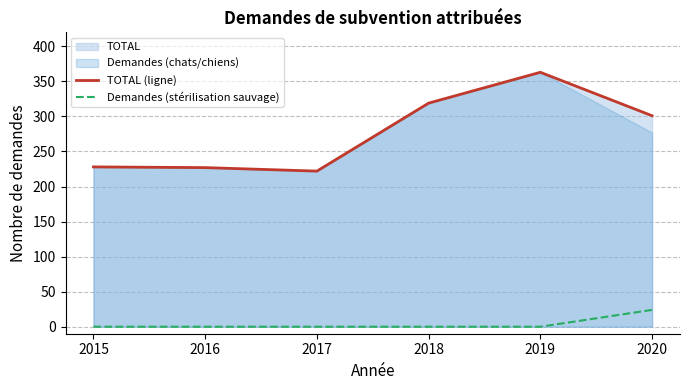

Which series has the largest total across all categories?

TOTAL (ligne)